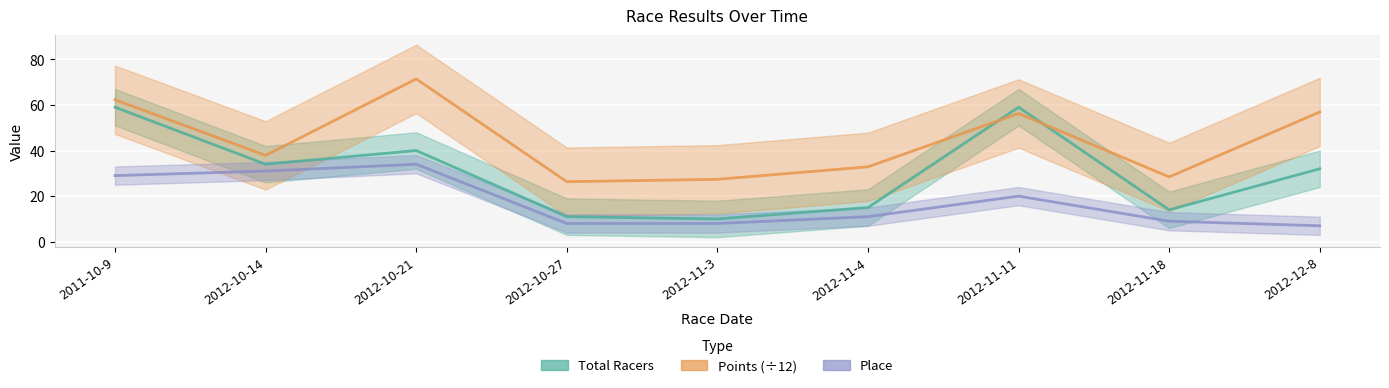

Between which two adjacent categories do Points (÷12) and Total Racers first intersect?

2012-11-4 and 2012-11-11